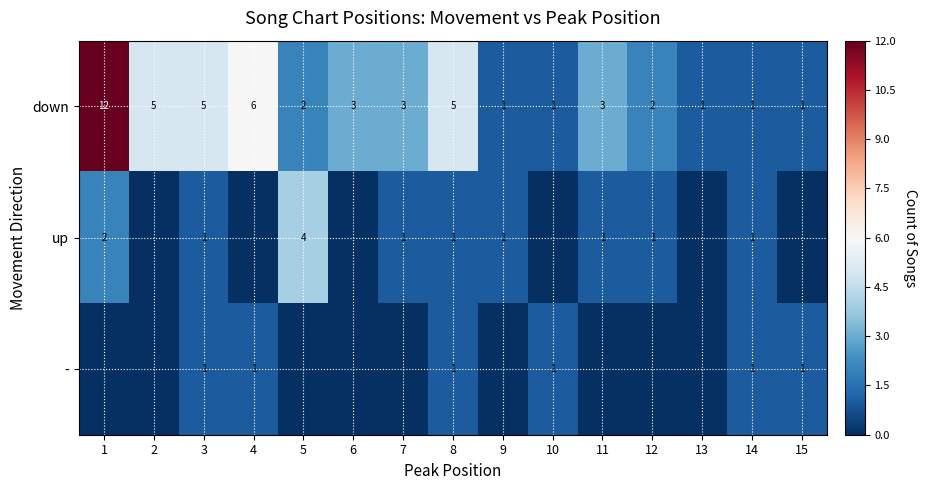

The down series shows 1 at 5. True or false?

False